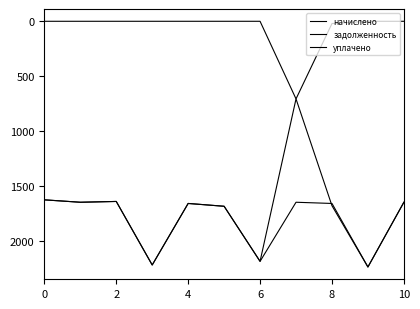

What is the sum of all начислено values?

19877.1